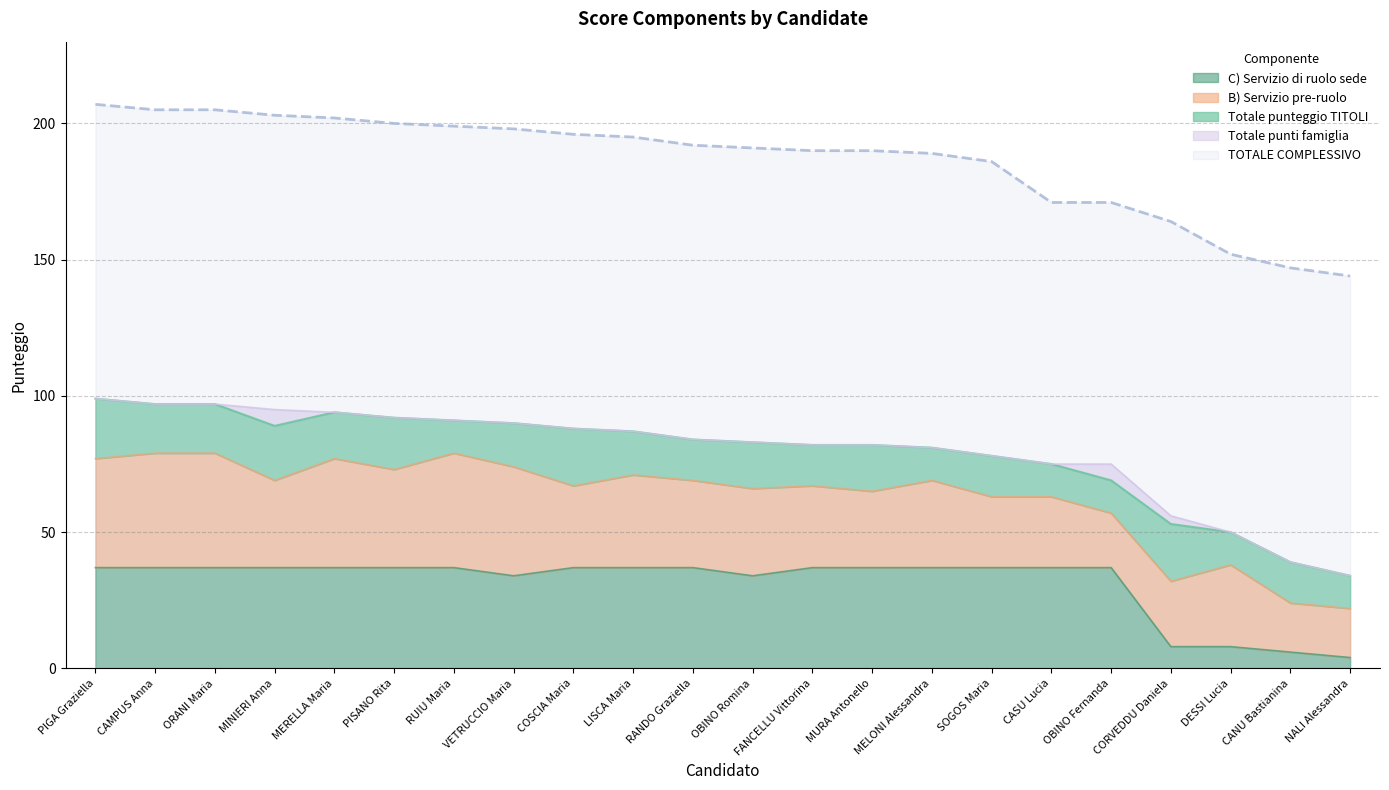

Rank the series by their maximum value, from highest to lowest.

TOTALE COMPLESSIVO, B) Servizio pre-ruolo, C) Servizio di ruolo sede, Totale punteggio TITOLI, Totale punti famiglia